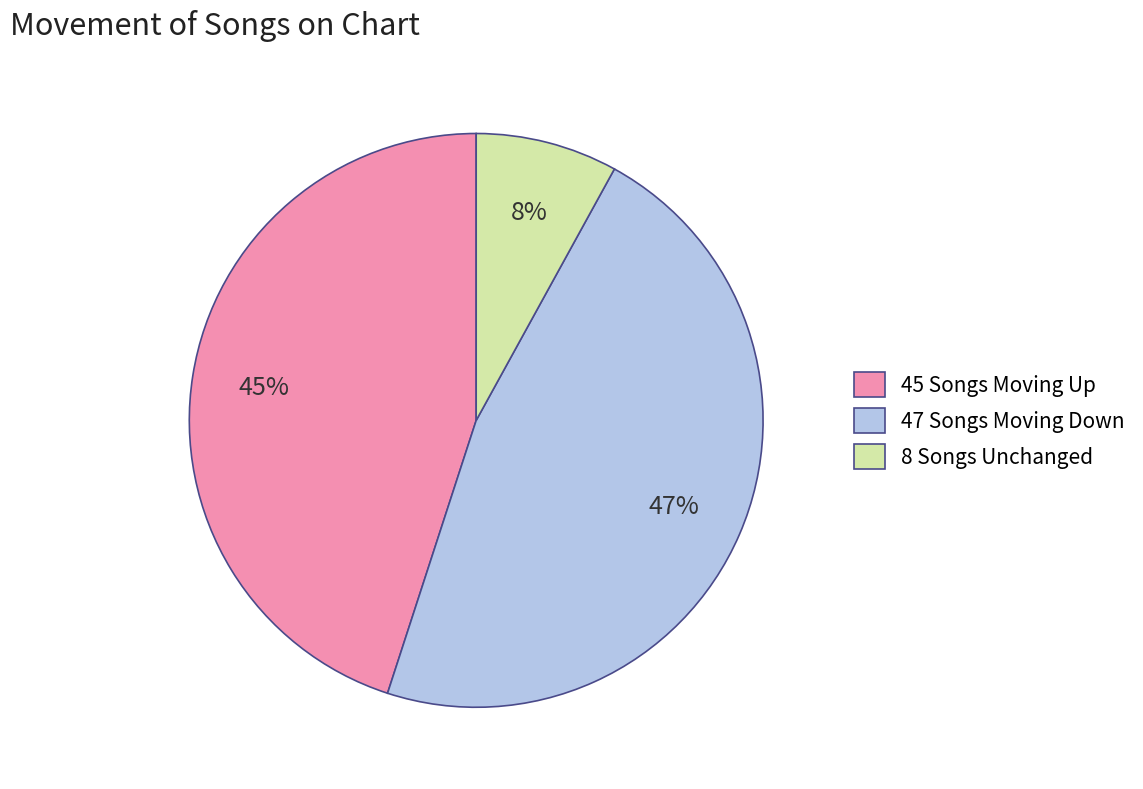

To the nearest percent, what portion does 45 Songs Moving Up represent?

45%